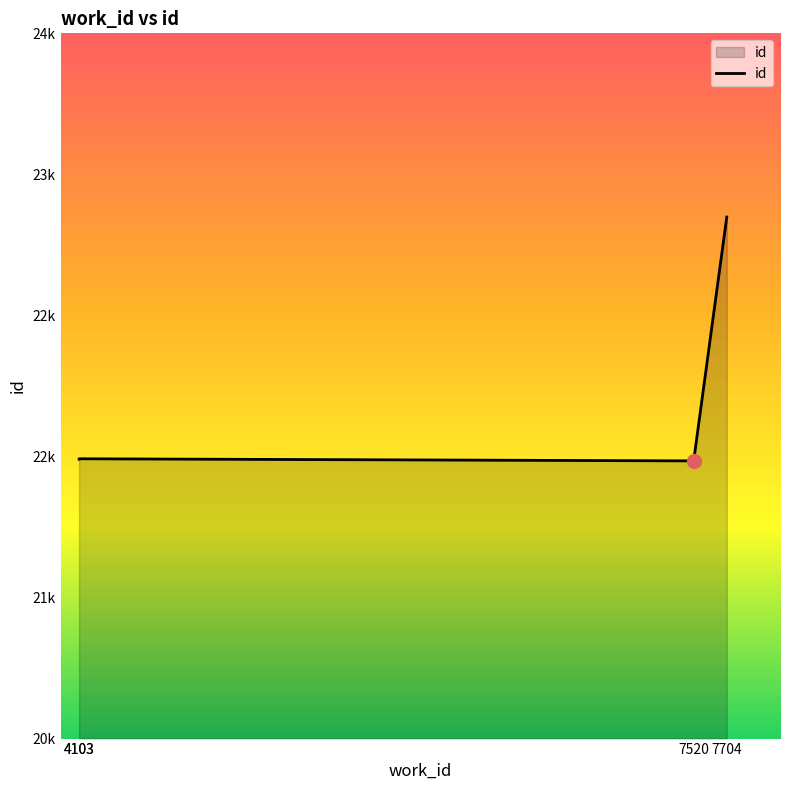

Which has a higher value, 4103 or 7704?

7704